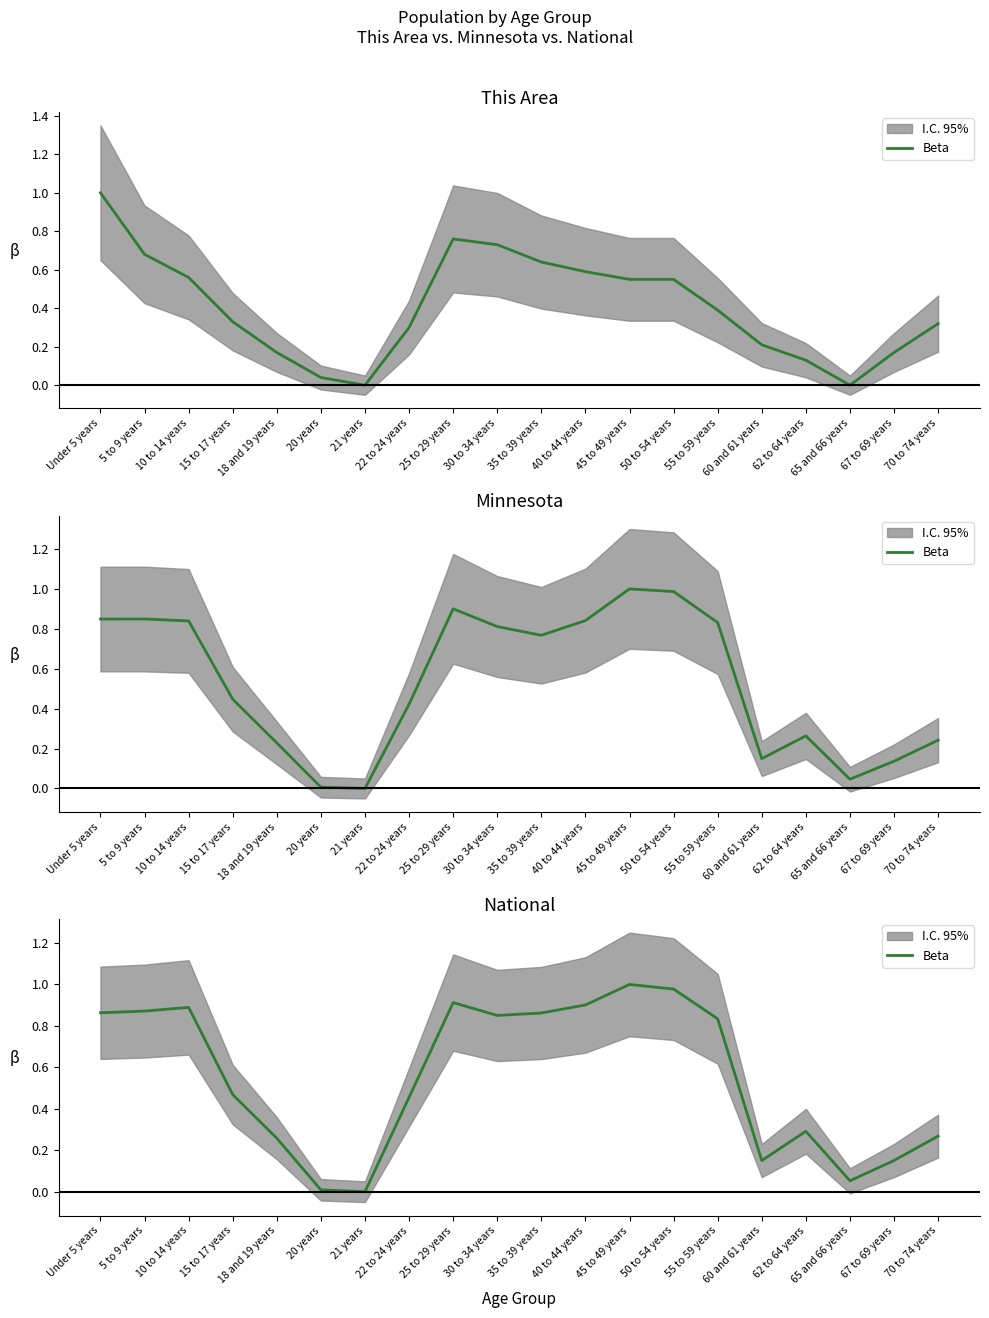

What is the difference between the second highest and minimum values?

1.0